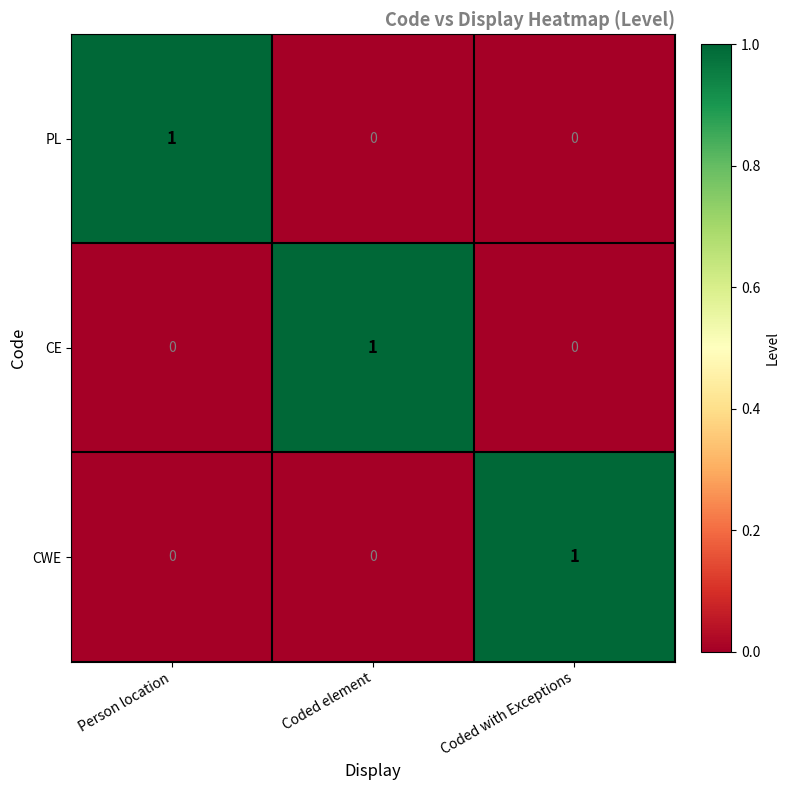

Reading right to left, what are all the values shown in this chart?

PL: Coded with Exceptions=0	Coded element=0	Person location=1
CE: Coded with Exceptions=0	Coded element=1	Person location=0
CWE: Coded with Exceptions=1	Coded element=0	Person location=0